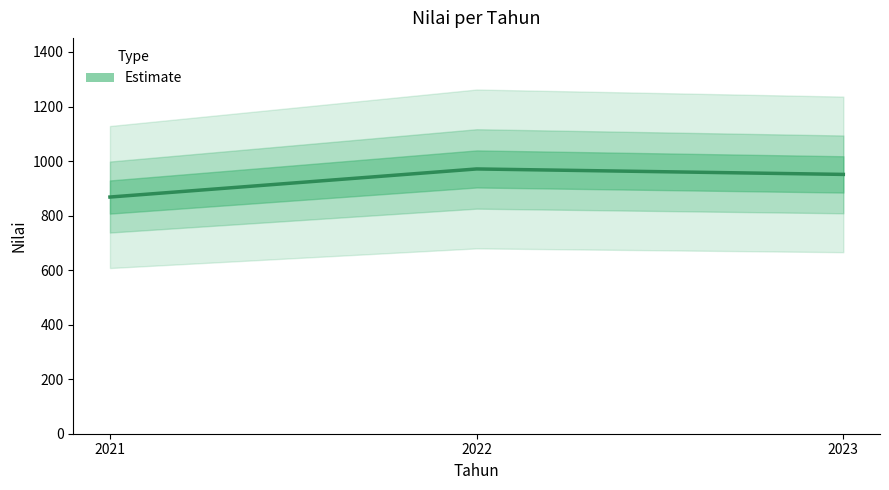

At which label does the data first exceed 951?

2022